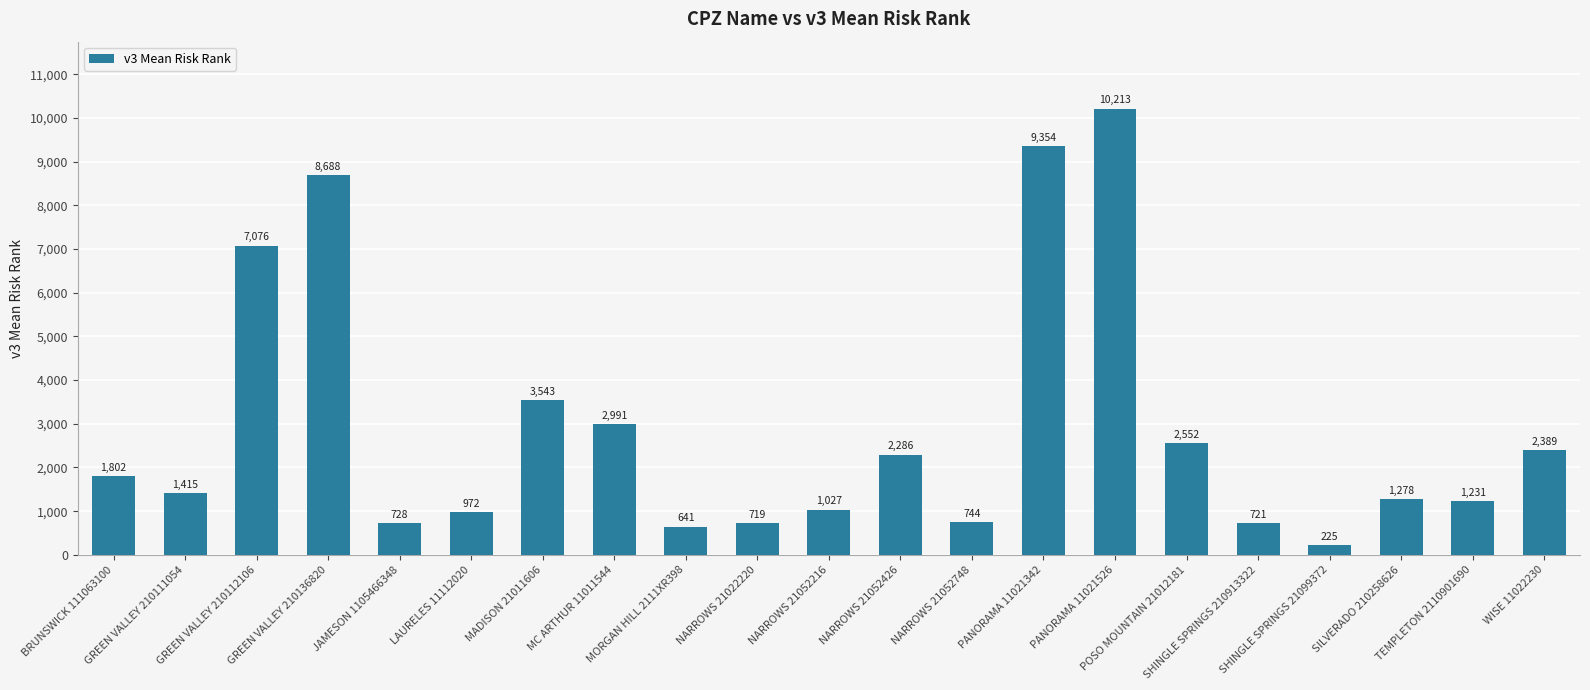

True or false: the data shows 16848 at PANORAMA 11021526.

False